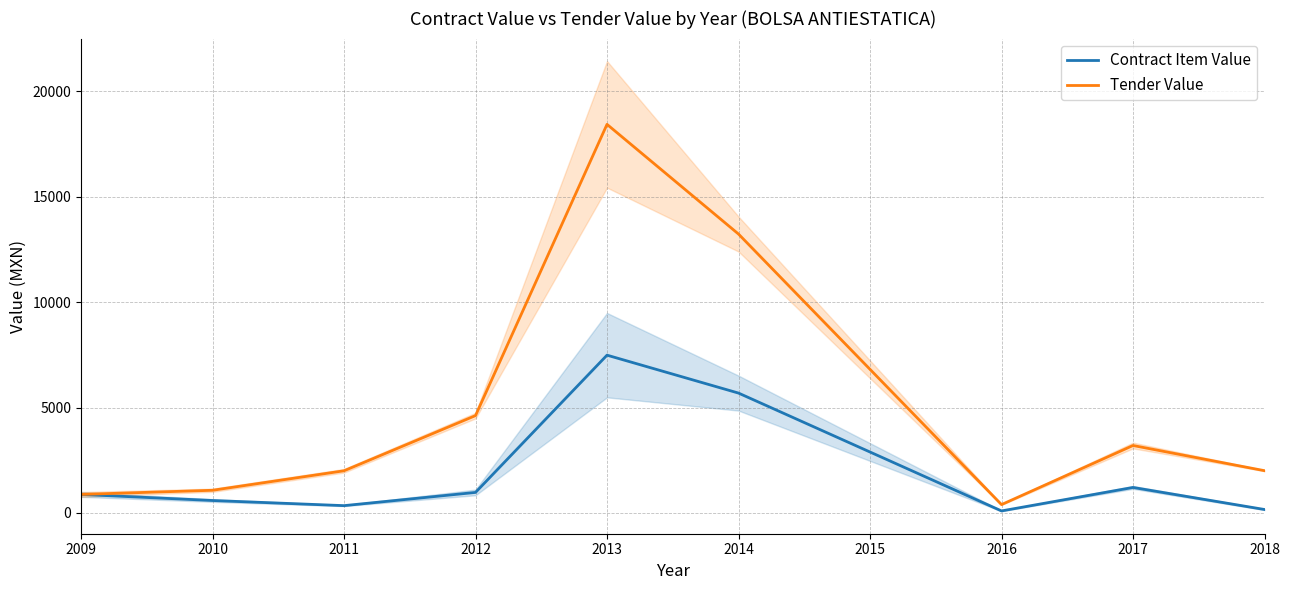

Which series changed the most between 2013 and 2014?

Tender Value